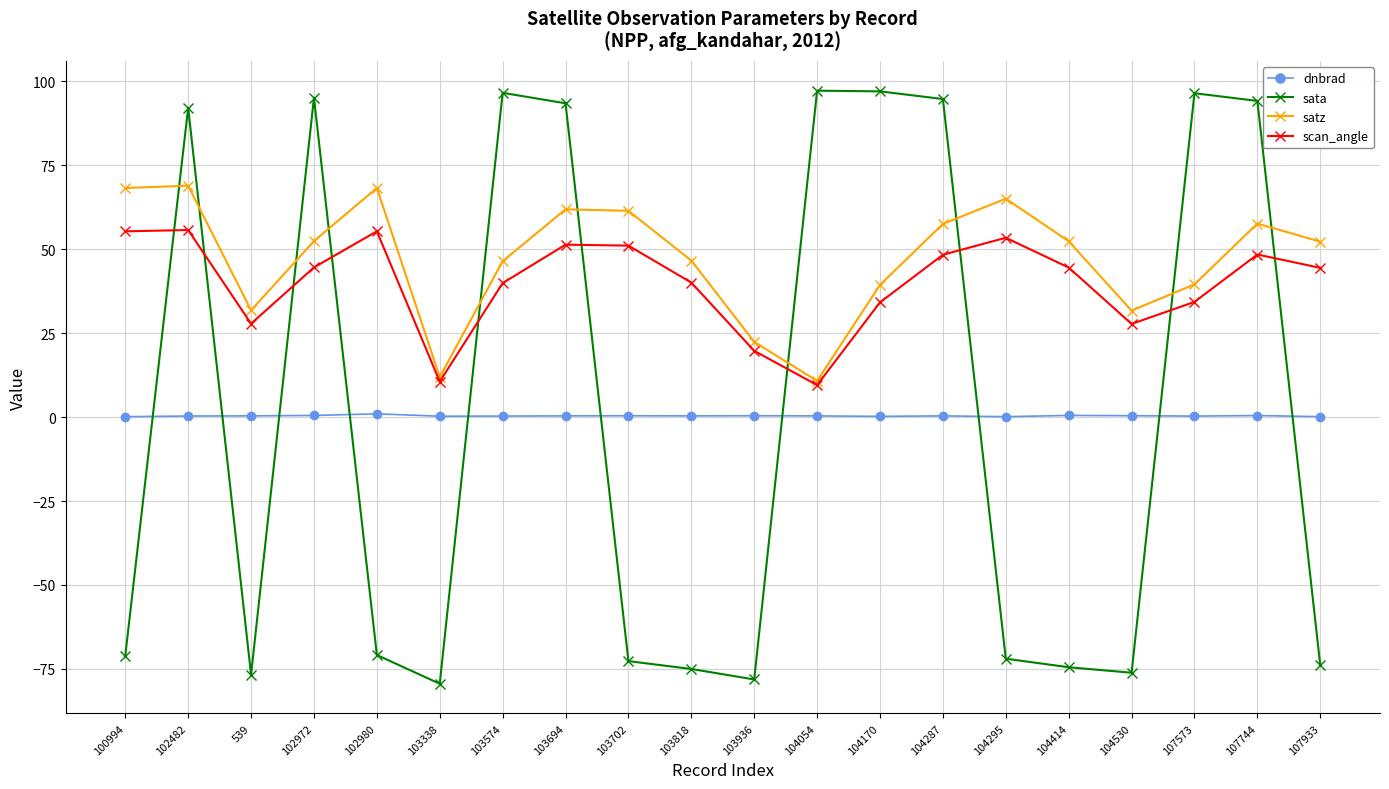

What is the maximum value for sata?

97.2